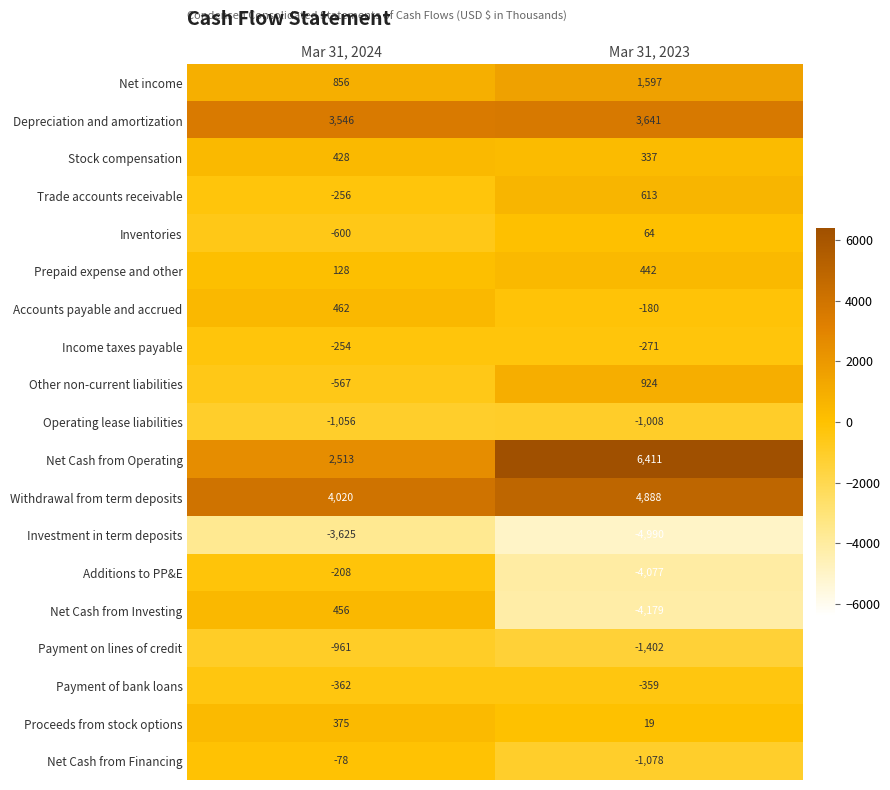

Rank the series by their maximum value, from highest to lowest.

Net Cash from Operating, Withdrawal from term deposits, Depreciation and amortization, Net income, Other non-current liabilities, Trade accounts receivable, Accounts payable and accrued, Net Cash from Investing, Prepaid expense and other, Stock compensation, Proceeds from stock options, Inventories, Net Cash from Financing, Additions to PP&E, Income taxes payable, Payment of bank loans, Payment on lines of credit, Operating lease liabilities, Investment in term deposits